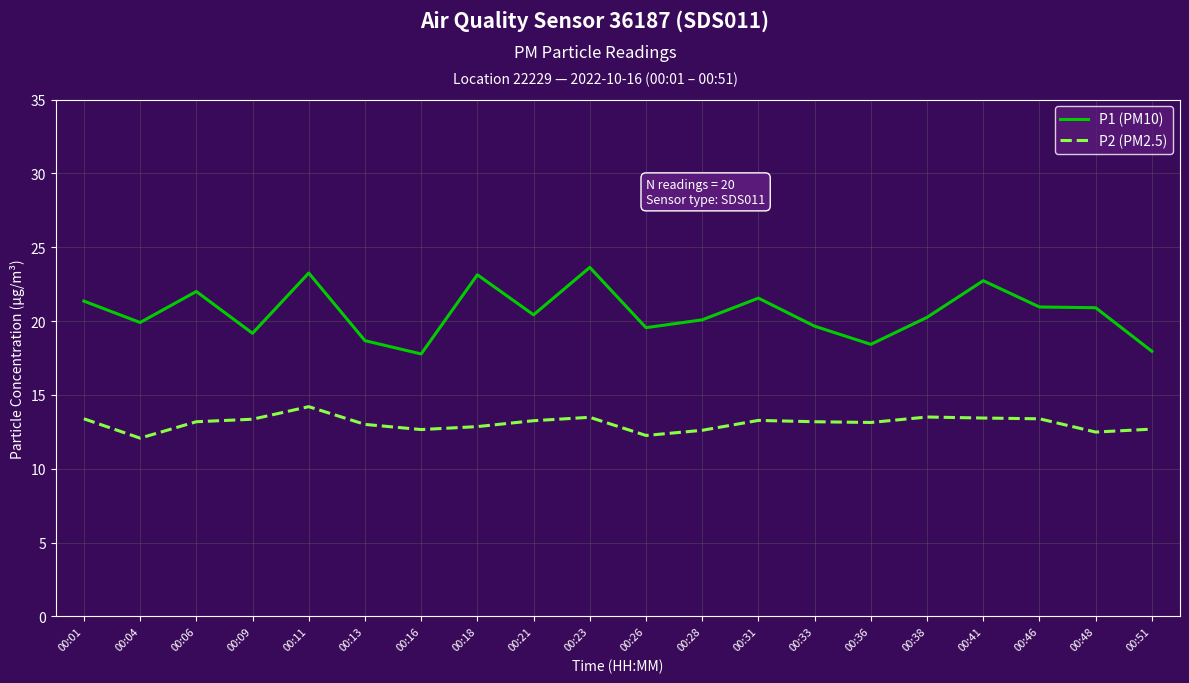

Is the value of P2 (PM2.5) at 00:38 greater than the value of P1 (PM10) at 00:16?

No